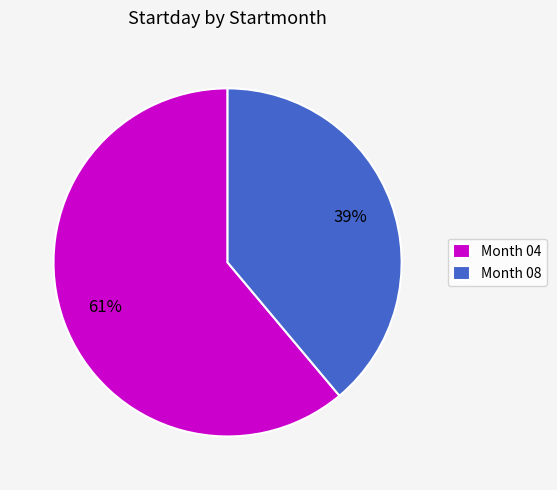

To the nearest percent, what percentage of the pie is Month 04?

61%